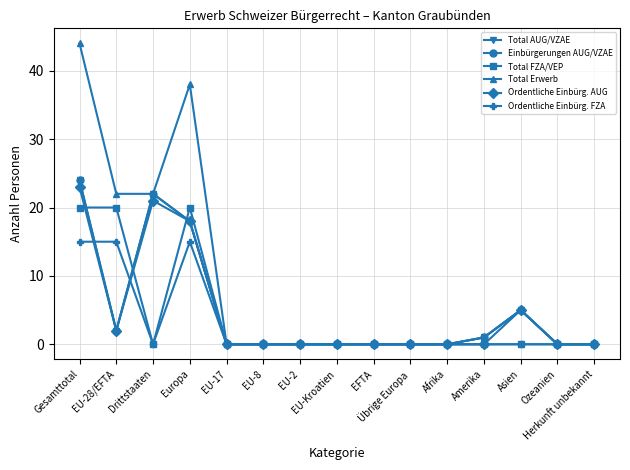

Is this an area chart (filled region under the line)?

No